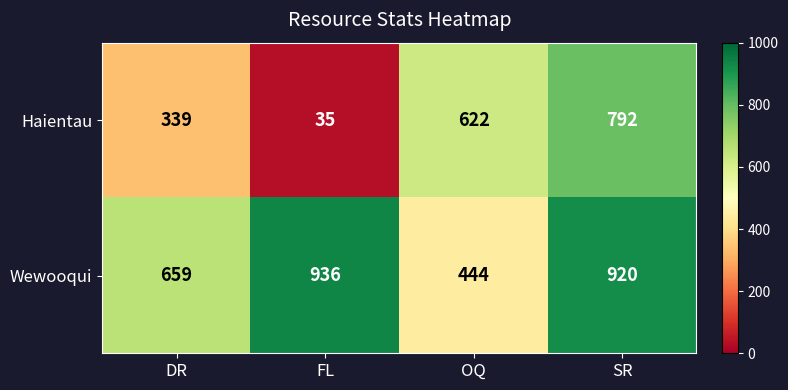

Which series has the largest total across all categories?

Wewooqui